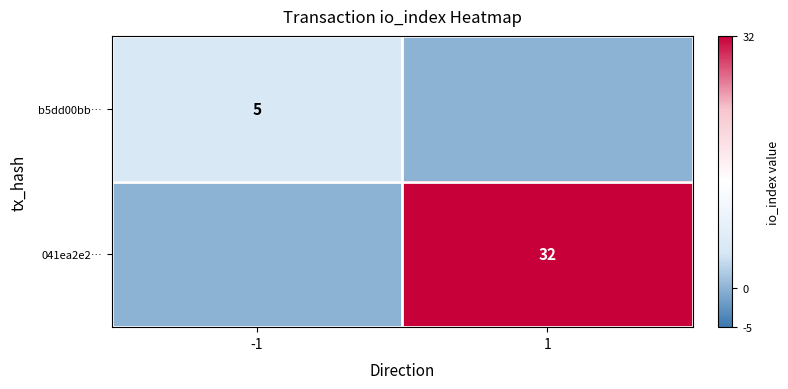

The b5dd00bb… series shows 5 at -1. True or false?

True